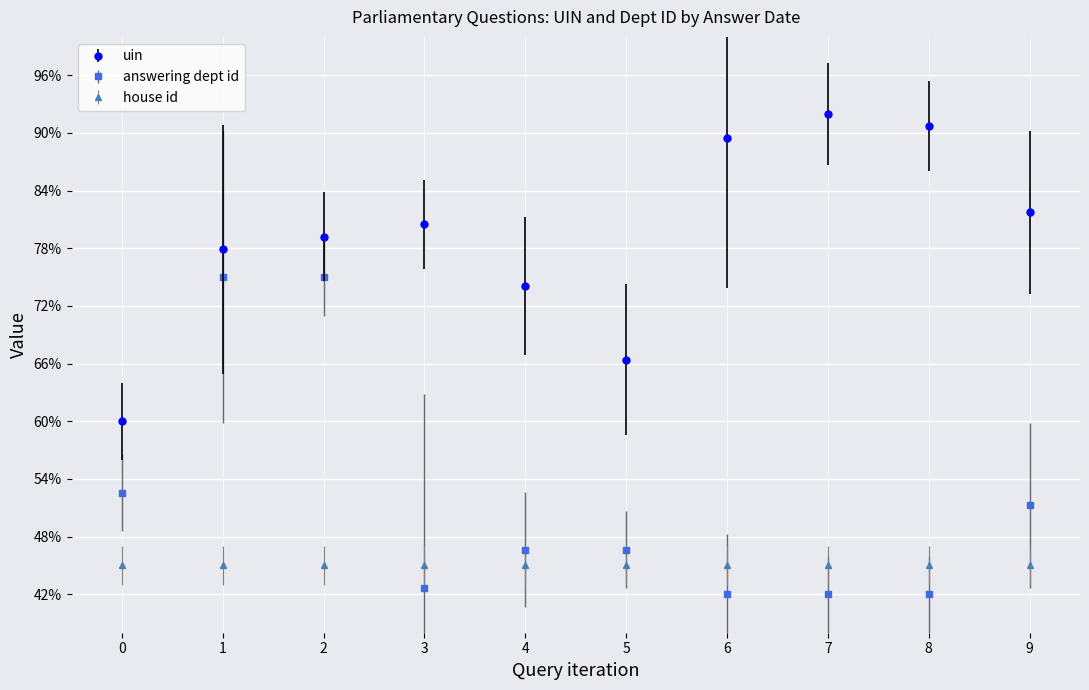

Is this an area chart (filled region under the line)?

No